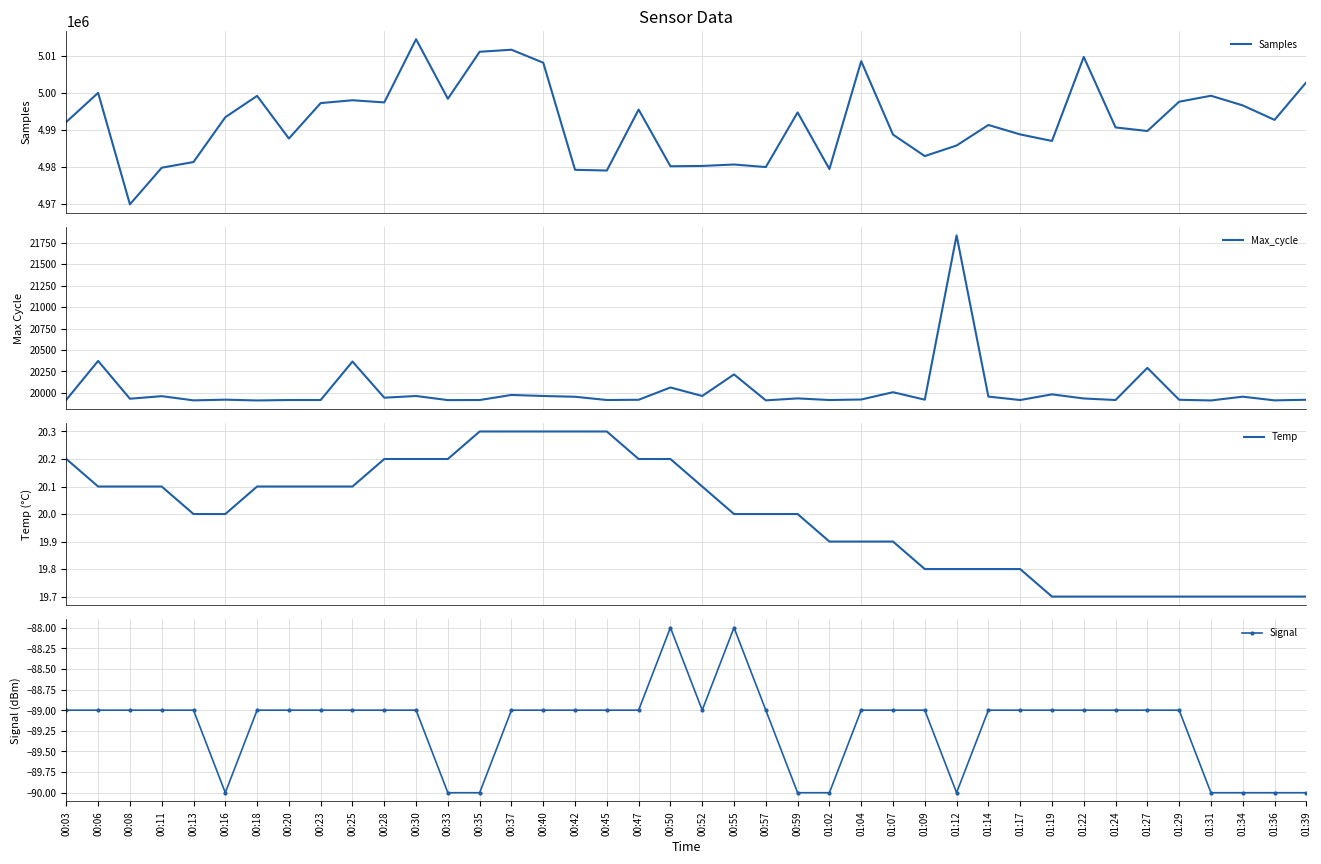

Which category has the lowest value in the Temp series?

01:19